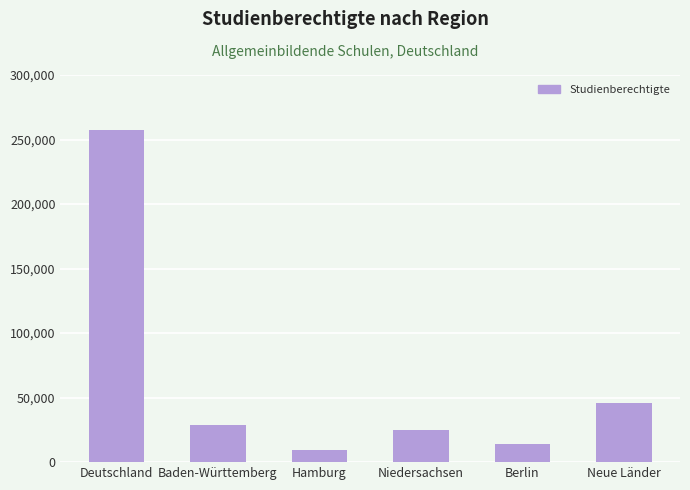

What is the label of the 5th bar from the left?

Berlin